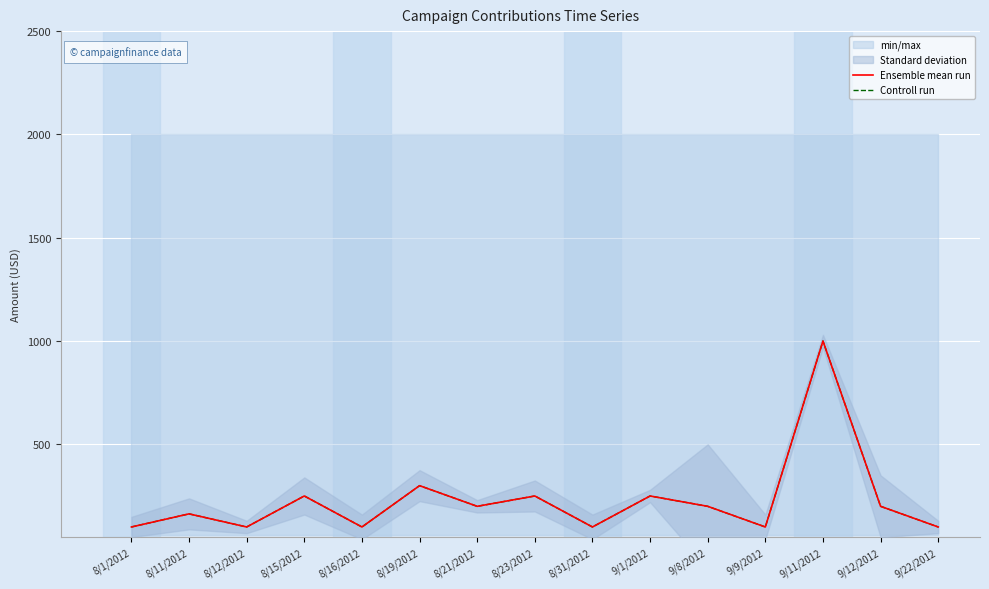

True or false: Controll run has a value of 250.0 at 8/23/2012.

True